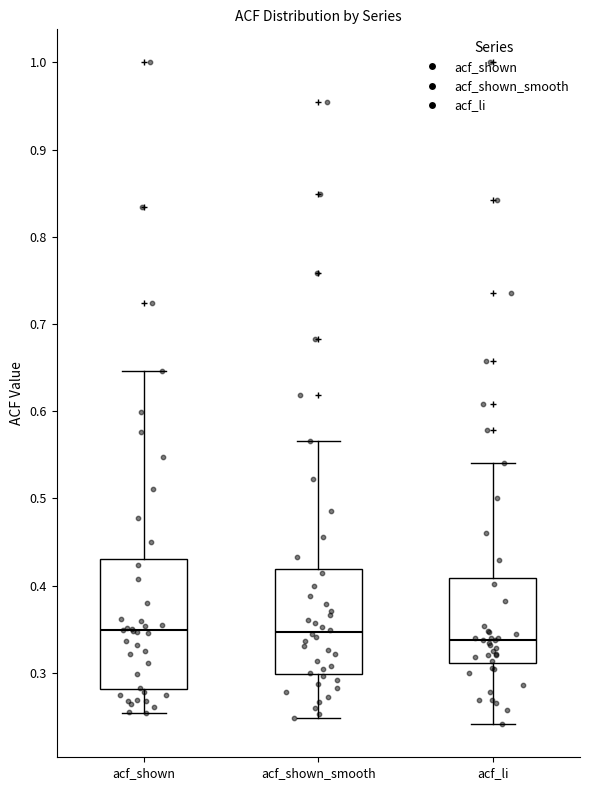

Reading left to right, transcribe this box plot: for each box, give where its median line is, the range the box spans, and where its two whiskers end, as read against the y-axis. The values are not printed on the chart, so give them approximately, as read against the axis.

acf_shown: median 0.35, box 0.28 to 0.43, whiskers 0.25 to 0.65
acf_shown_smooth: median 0.35, box 0.30 to 0.42, whiskers 0.25 to 0.57
acf_li: median 0.34, box 0.31 to 0.41, whiskers 0.24 to 0.54